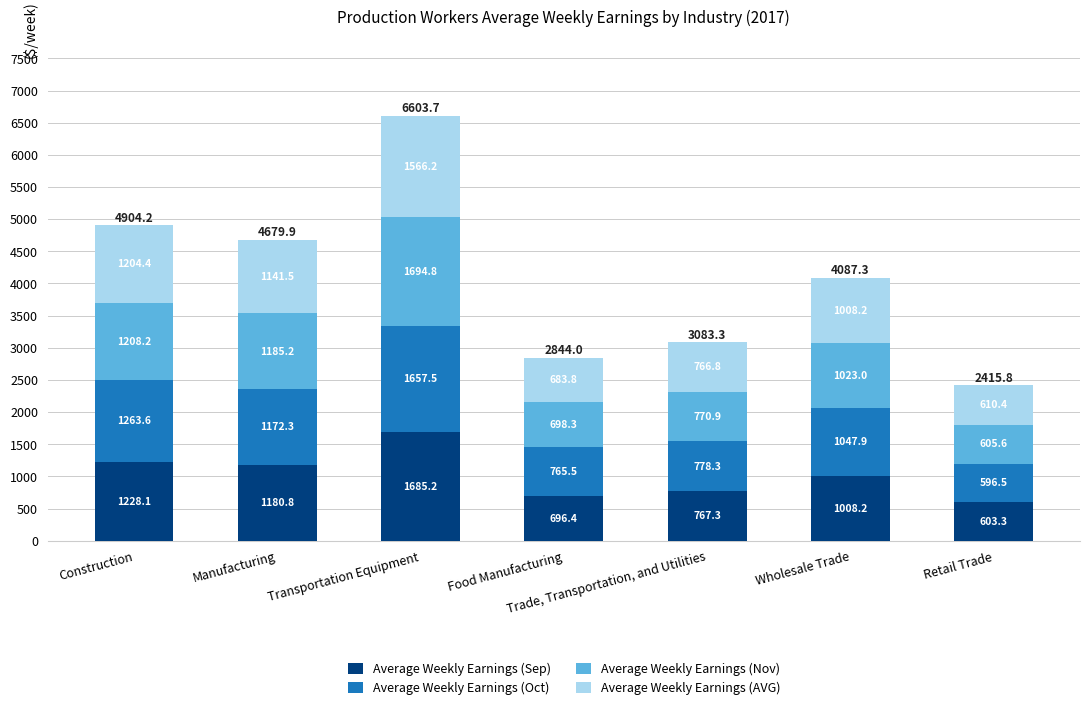

True or false: Average Weekly Earnings (Sep) has a value of 696.4 at Food Manufacturing.

True